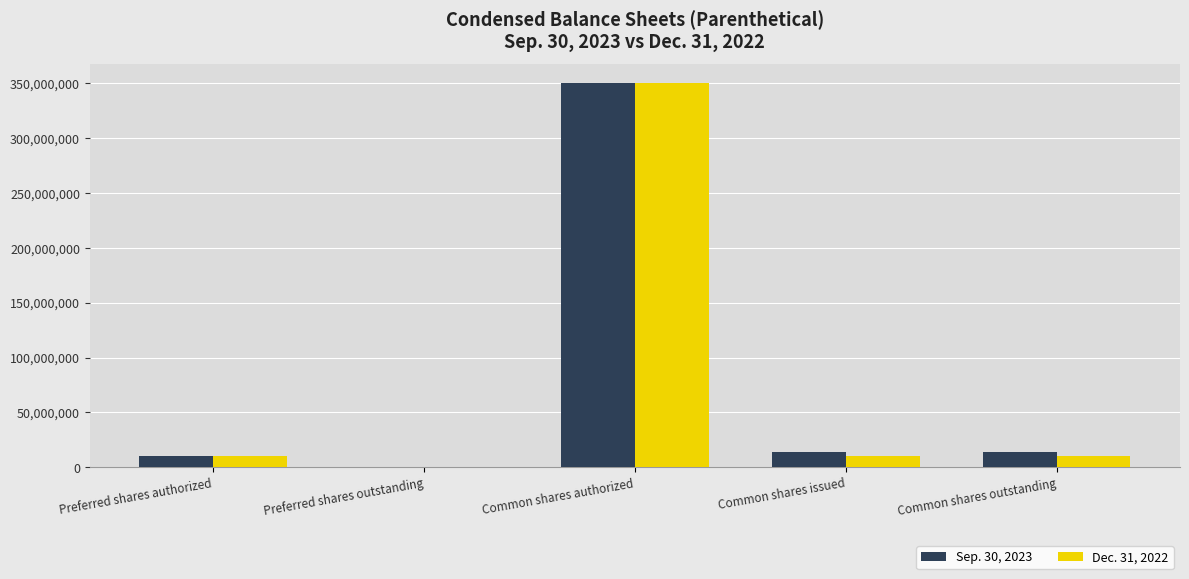

Is it true that Sep. 30, 2023 equals 13937366 at Common shares issued?

True